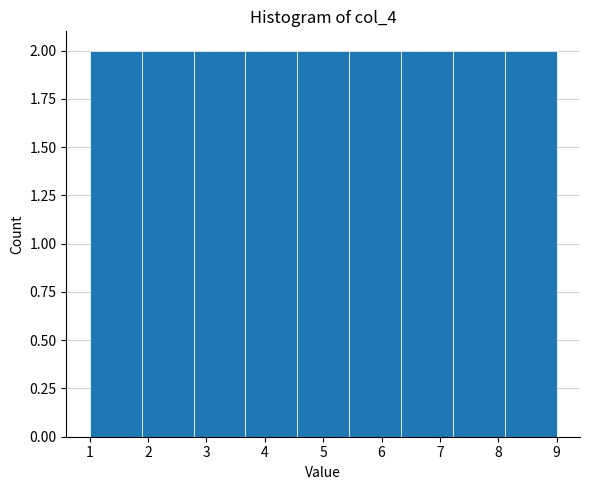

How tall is the bar that spans 3.7 to 4.6 on the x-axis? Neither the bar edges nor the heights are printed on the chart, so give them approximately, as read against the axes.

2